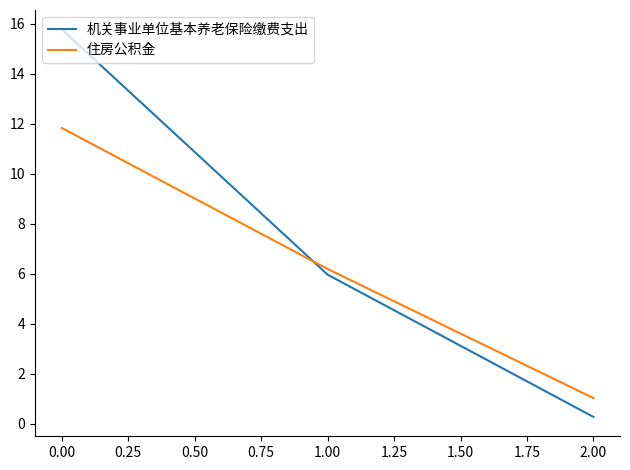

At how many categories does at least one series exceed 7?

1